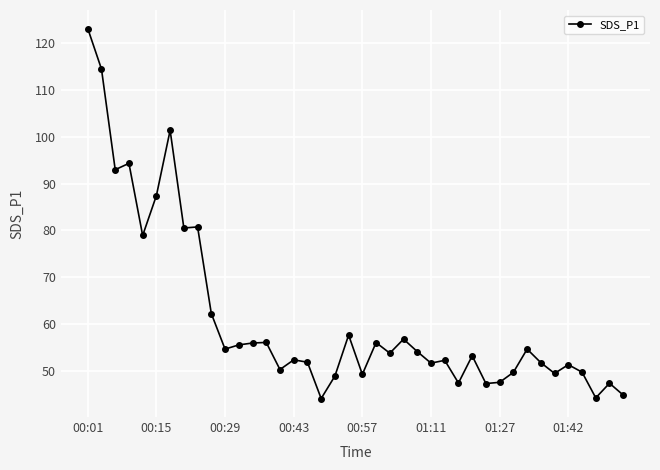

What is the value of the 4th point from the left?

94.3